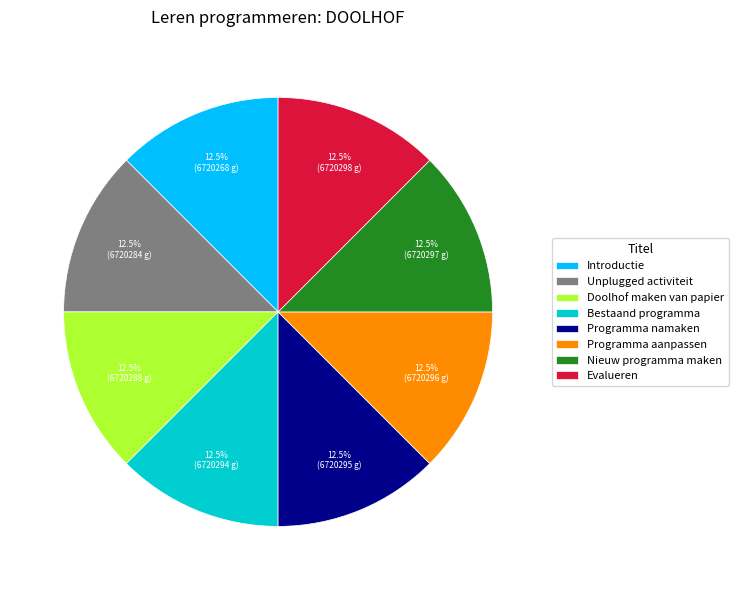

What percentage is NOT represented by Programma namaken?

87.5%